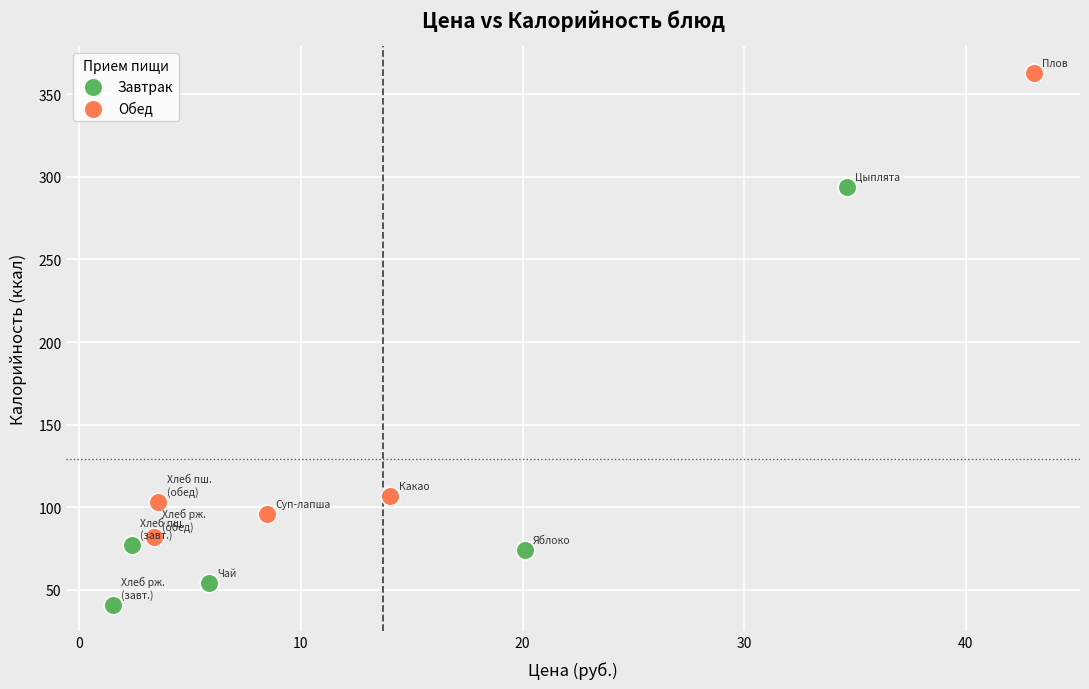

Which series contains the lowest Y value?

Завтрак